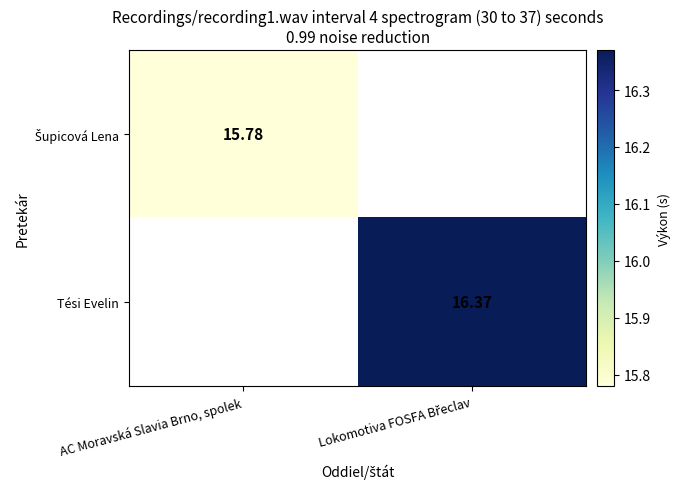

How many values in Tési Evelin are above zero?

1